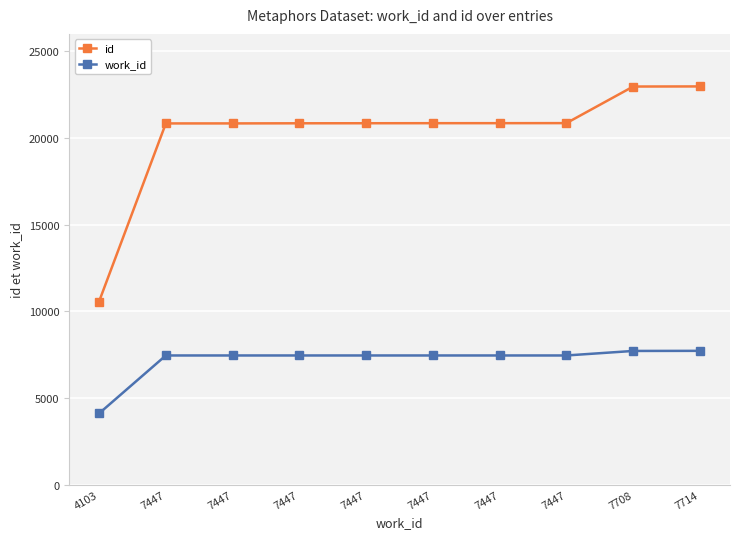

What is the value of the id point at the 5th from the left?

20834